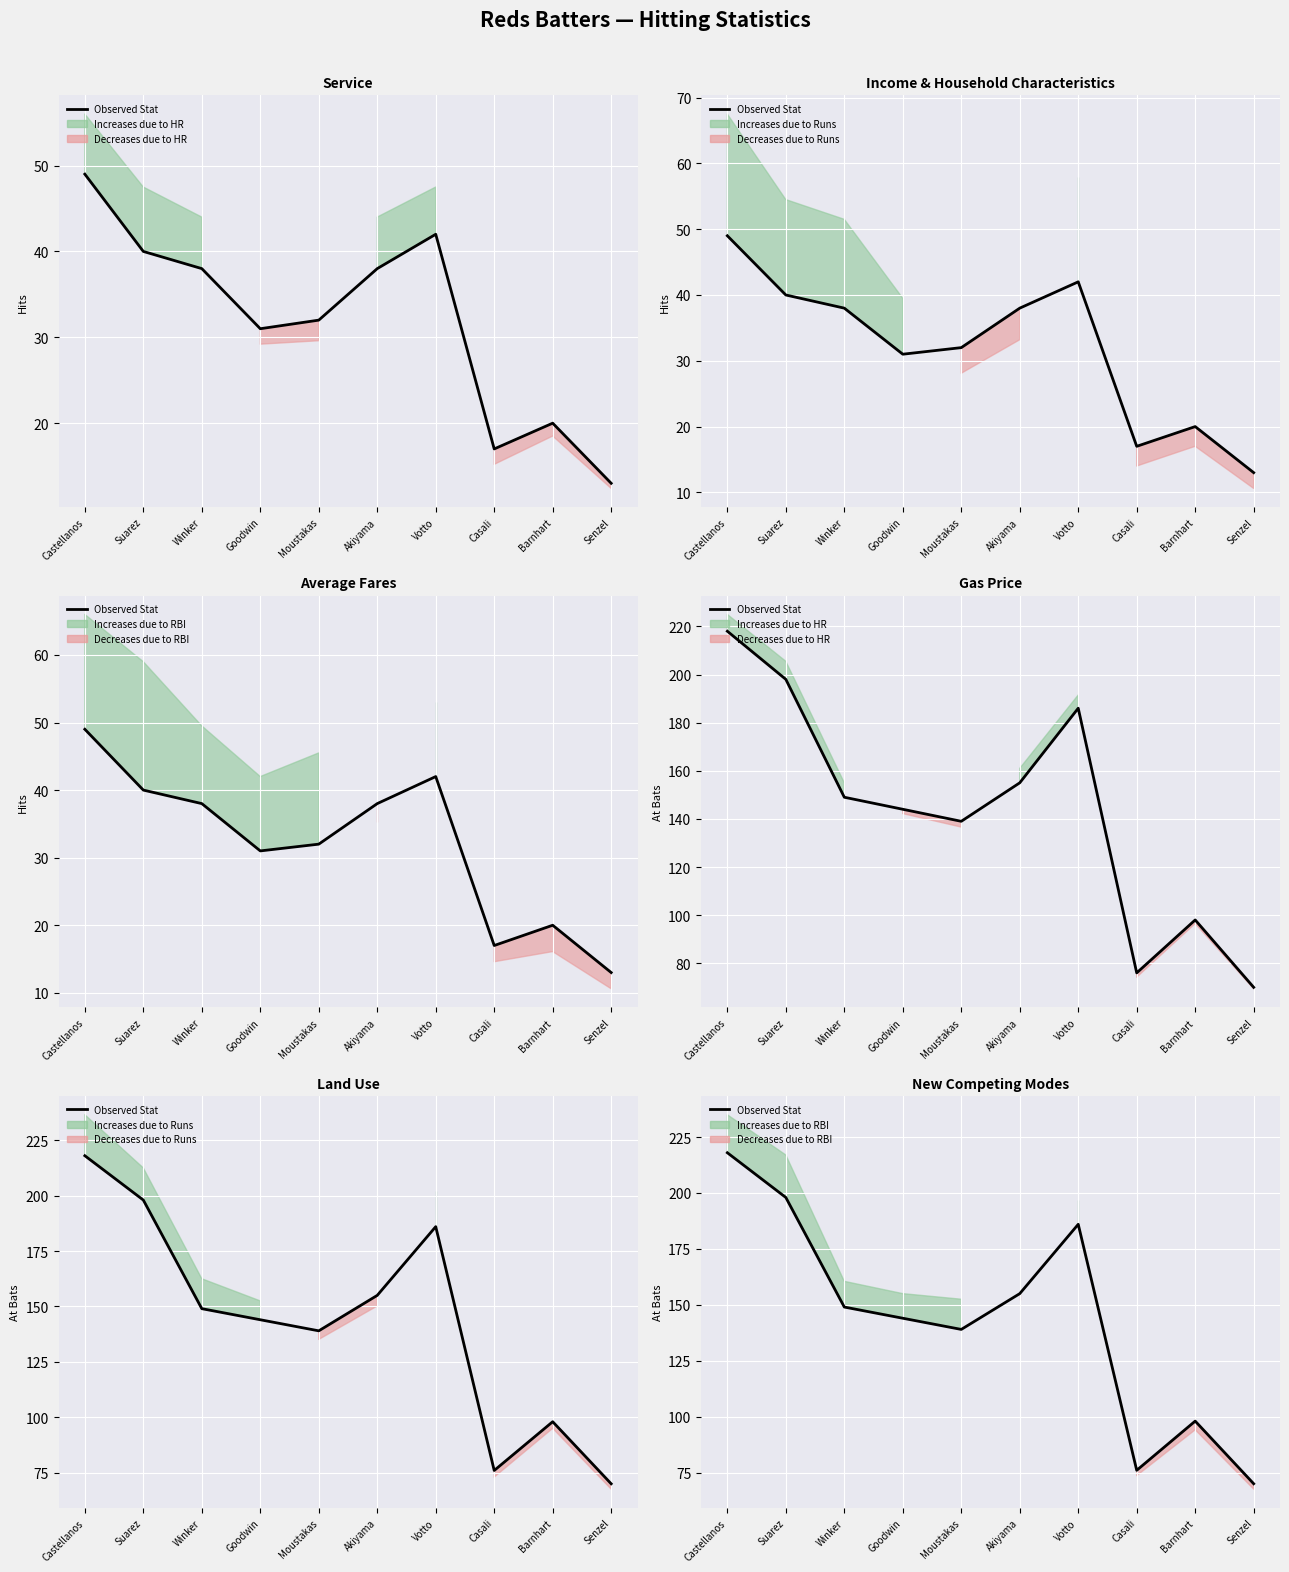

What is the sum of the values at Barnhart and Akiyama?

253